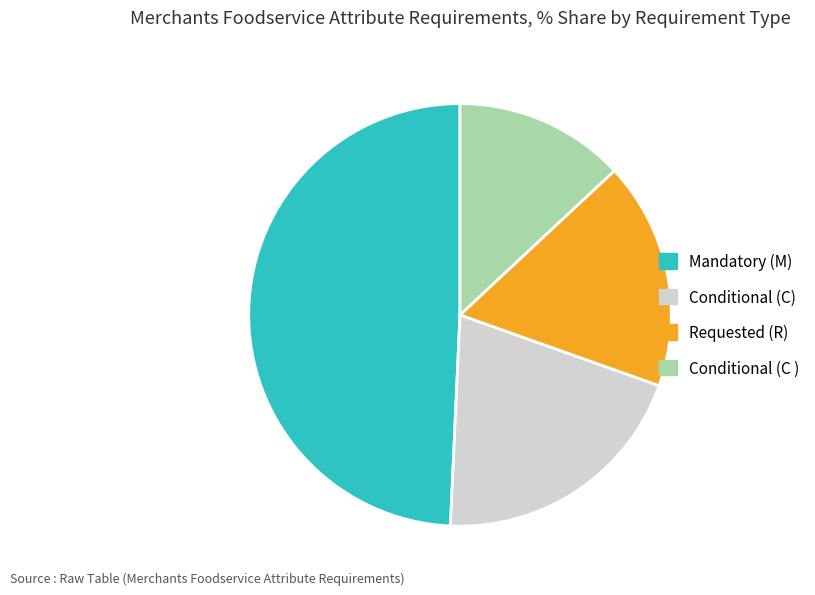

Is there a majority slice in this chart?

No